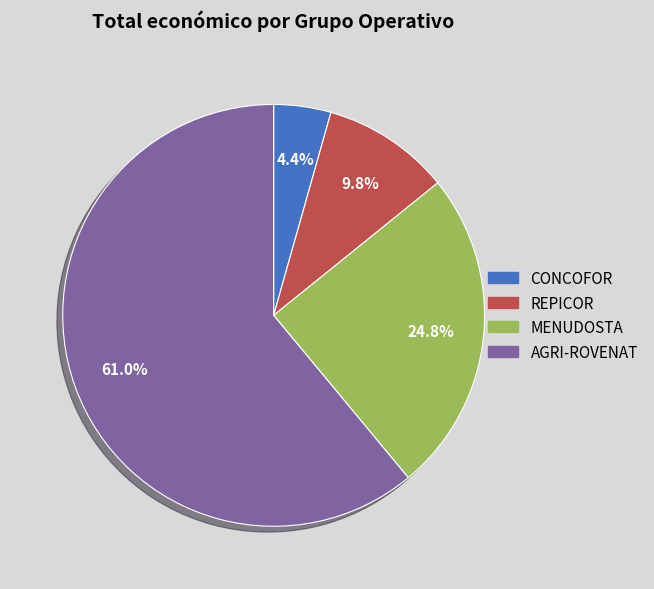

To the nearest percent, what is the average slice percentage?

25%